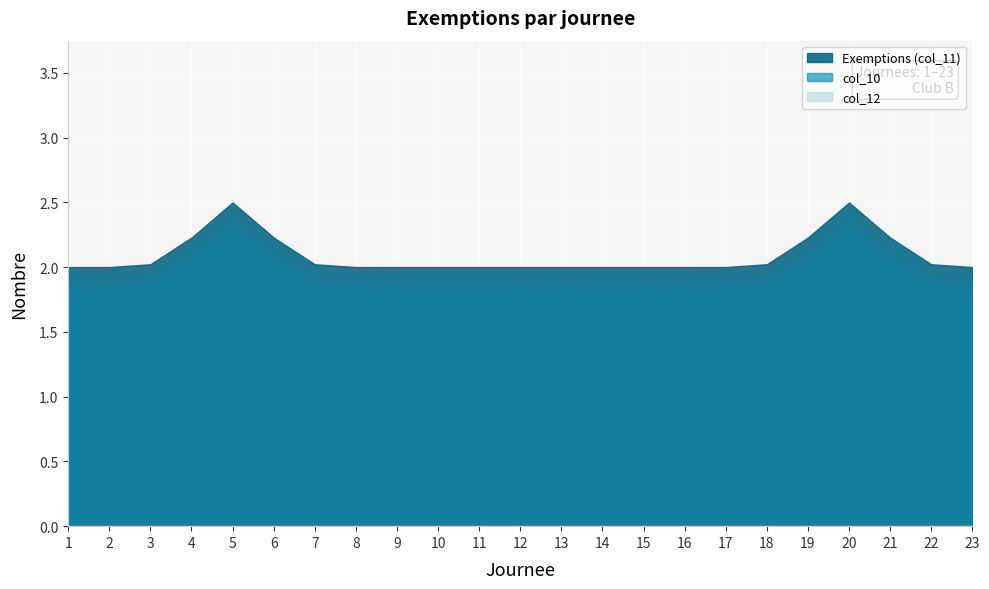

True or false: Exemptions (col_11) has a value of 4 at 10.

False